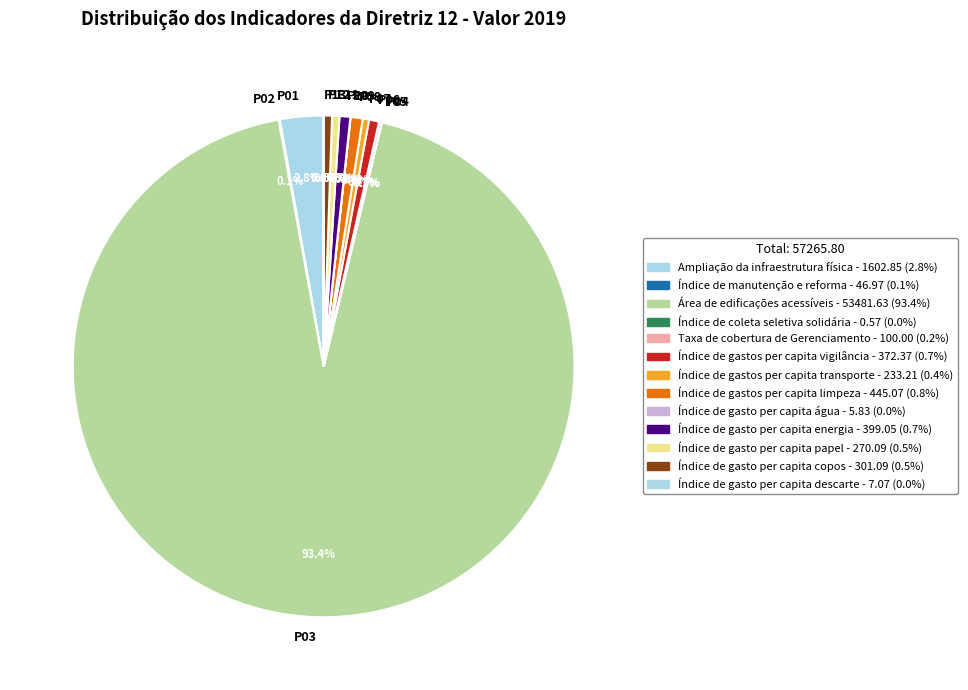

Between P11 and P03, which is larger?

P03